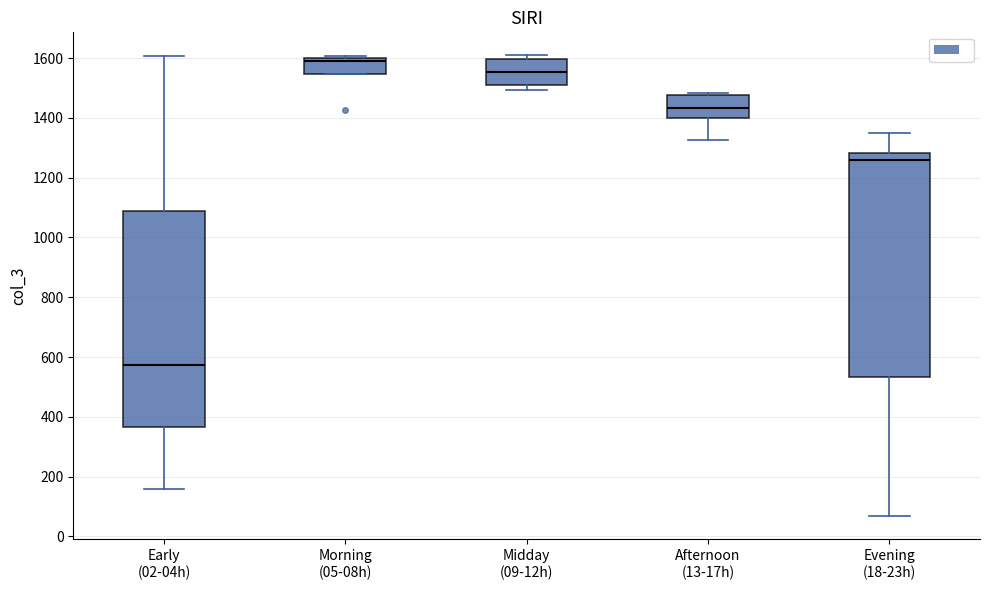

Which box has the highest median line?

Morning (05-08h)